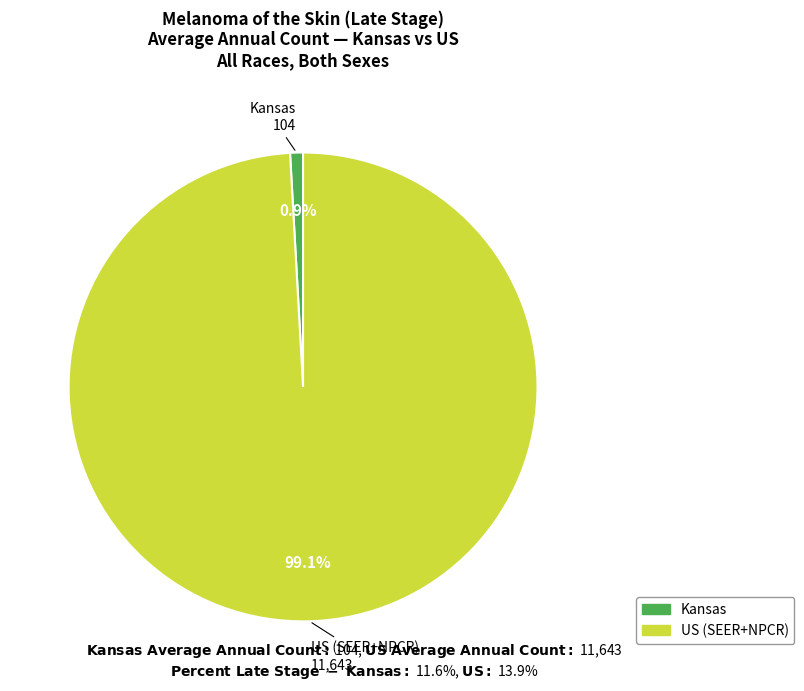

How much of the chart is everything except Kansas?

99.1%